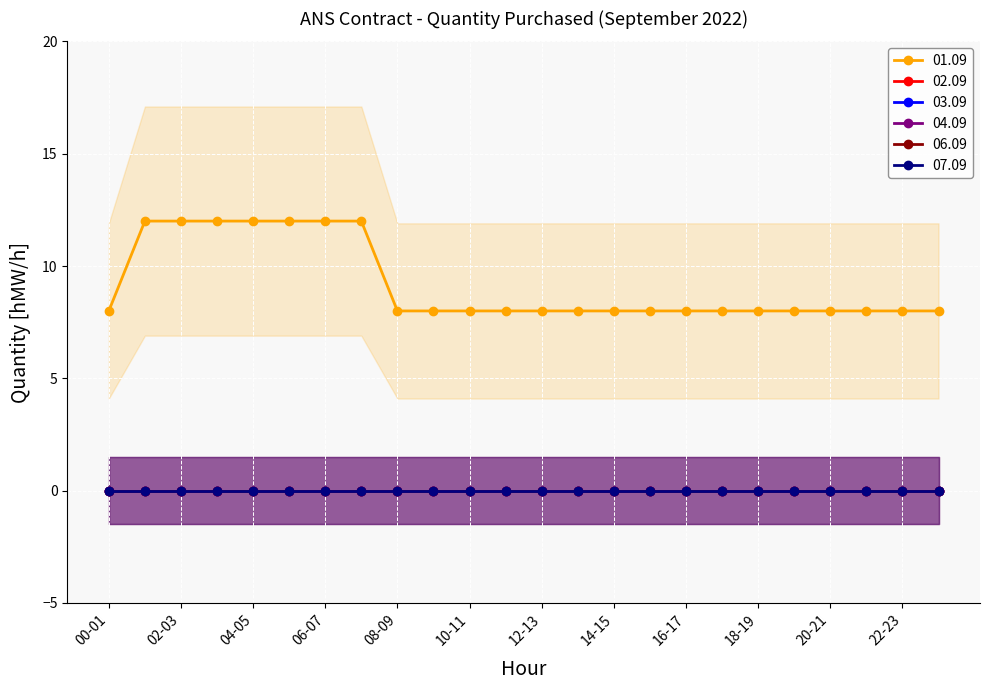

What is the total value across all series at 05-06?

12